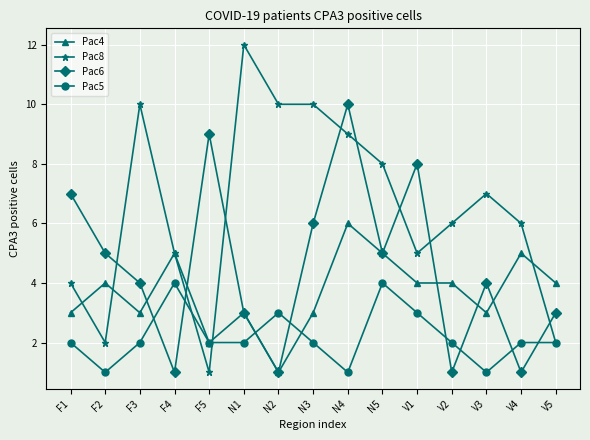

What position from the left is F2?

2